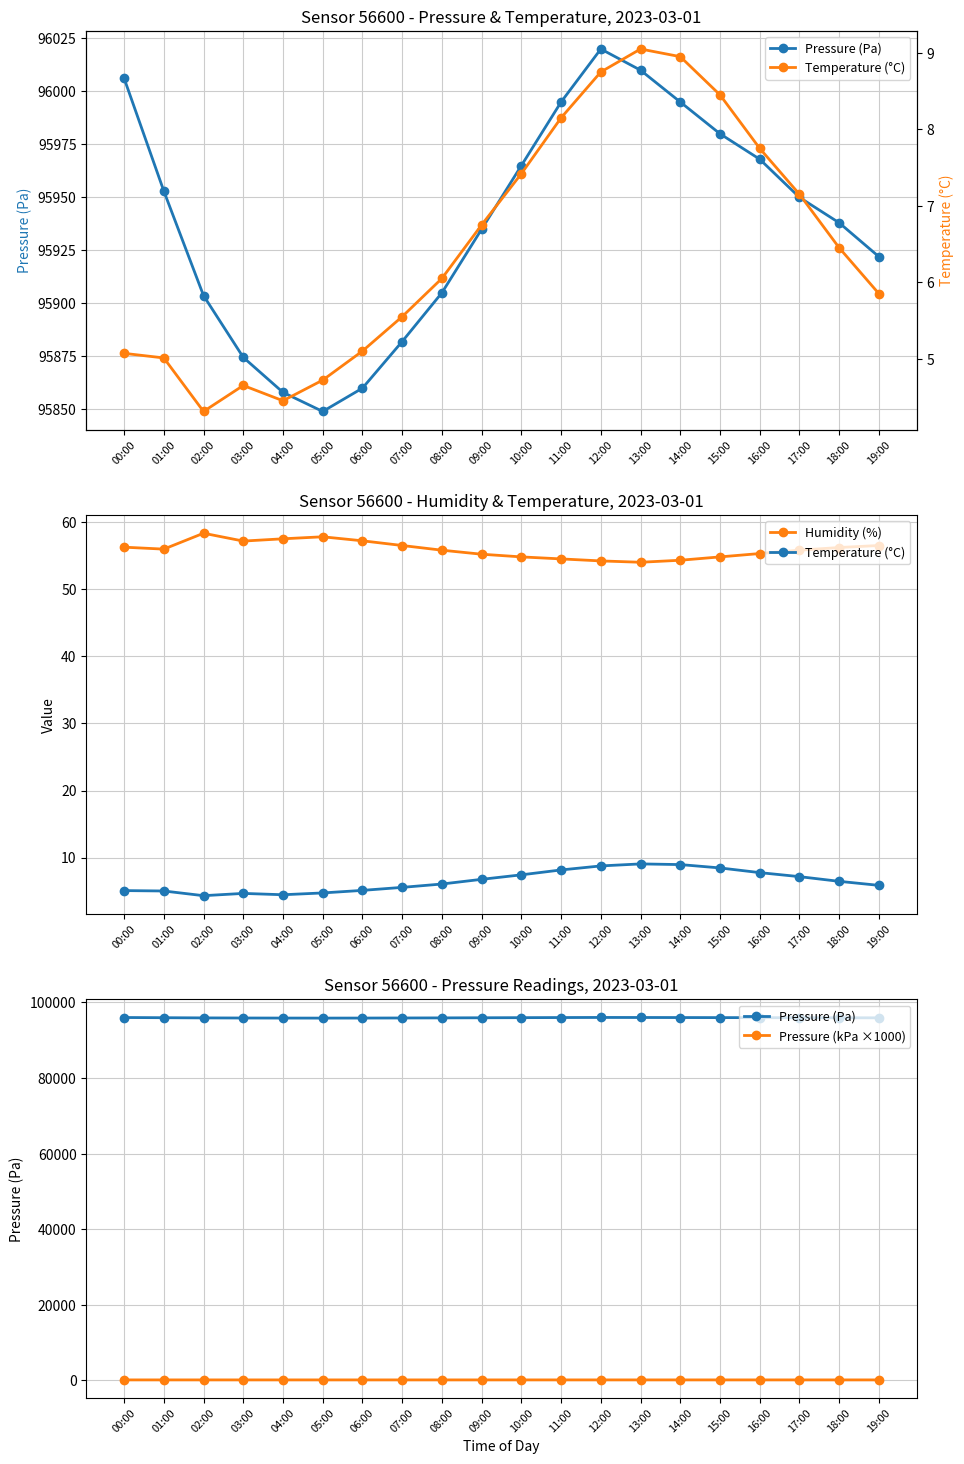

Rank the categories by Humidity (%) value from highest to lowest.

02:00, 05:00, 04:00, 06:00, 03:00, 07:00, 19:00, 00:00, 18:00, 01:00, 08:00, 17:00, 16:00, 09:00, 10:00, 15:00, 11:00, 14:00, 12:00, 13:00